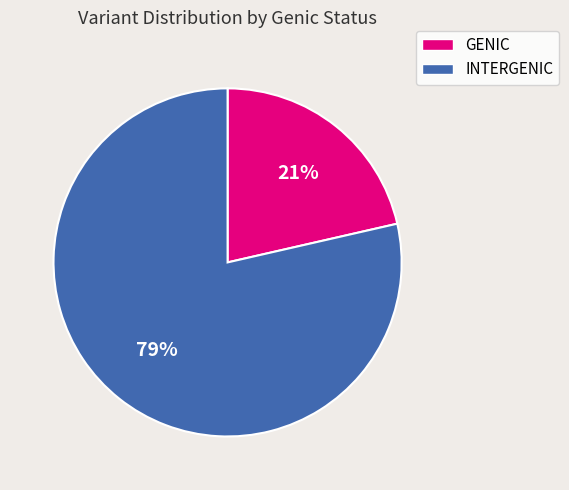

To the nearest percent, what is the average slice percentage?

50%